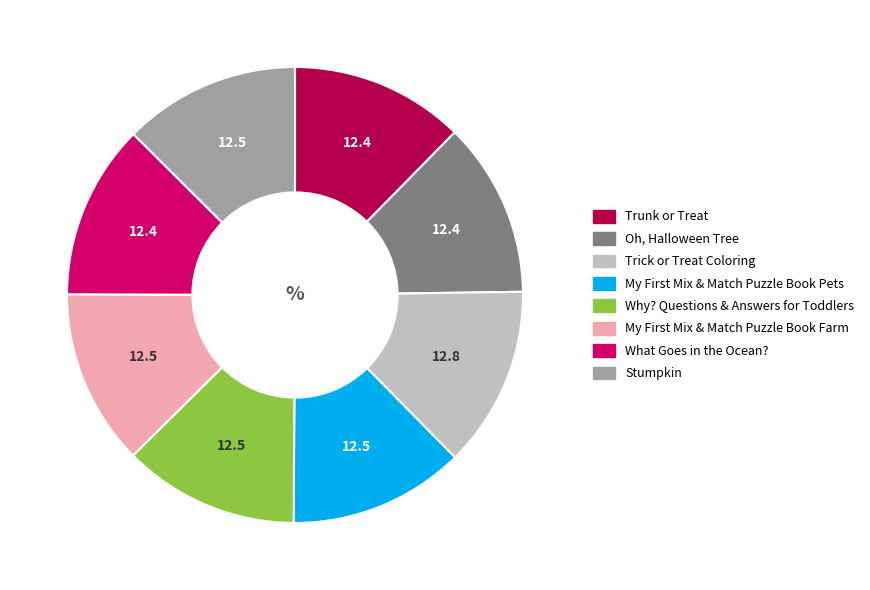

Is it true that Why? Questions & Answers for Toddlers is 12% of the pie?

True